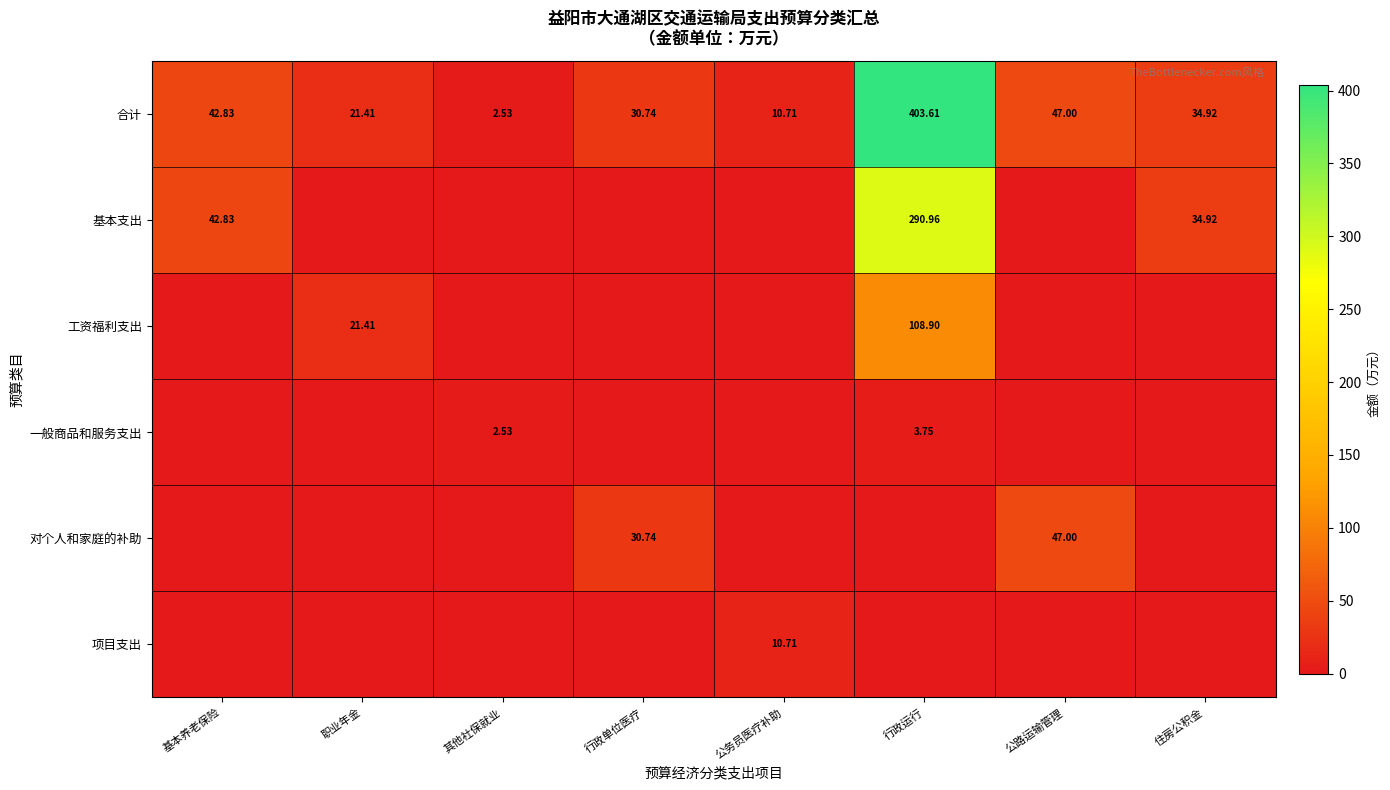

Where does the 合计 series first go above 34?

基本养老保险